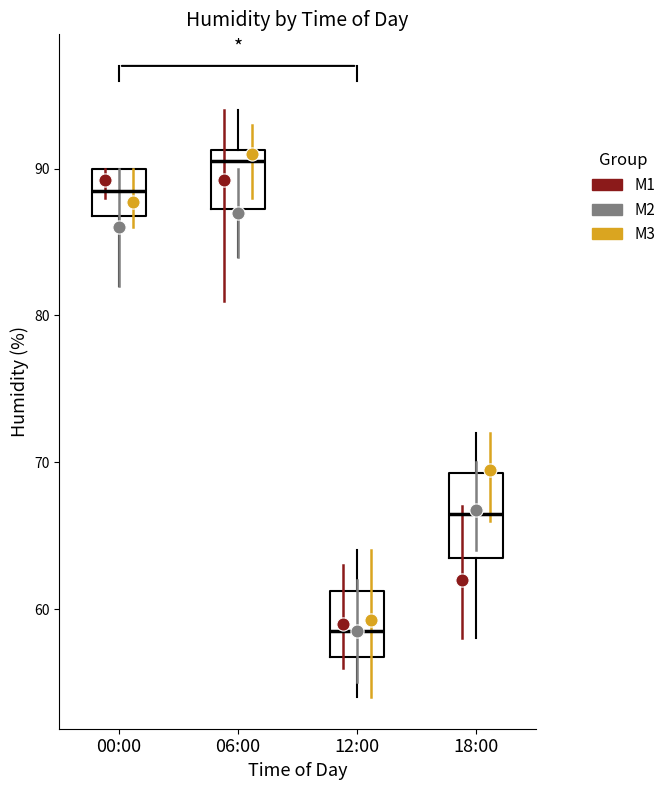

Which box's median line is the highest?

06:00